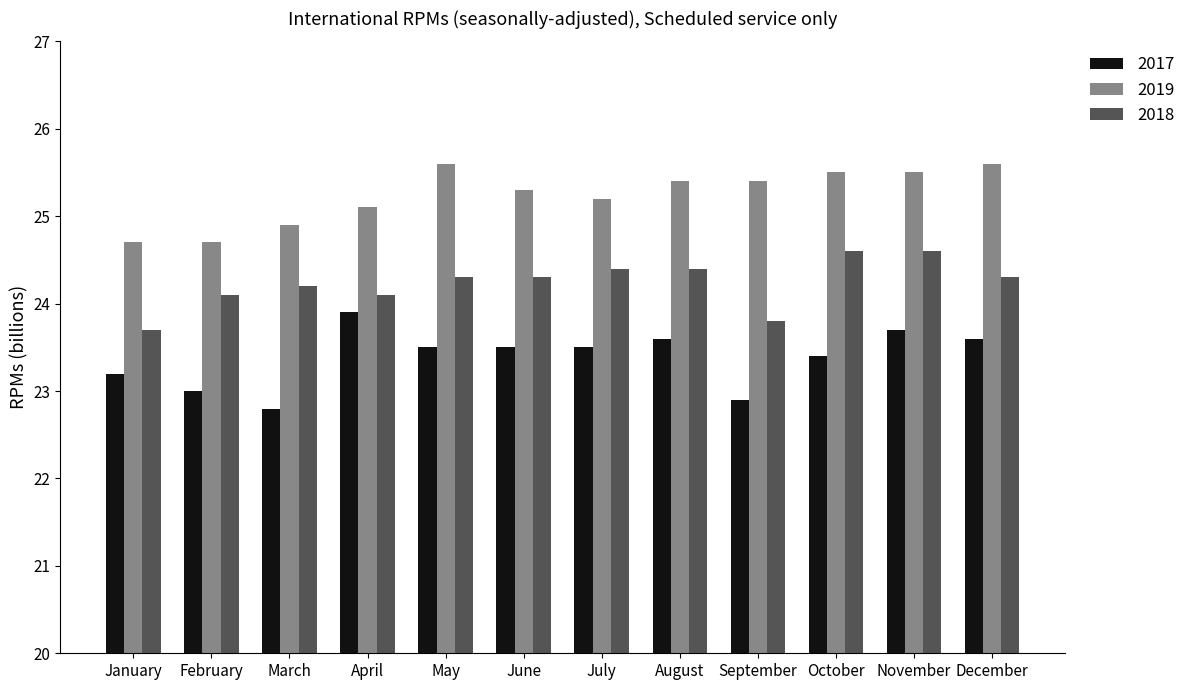

At how many categories does at least one series exceed 24?

12